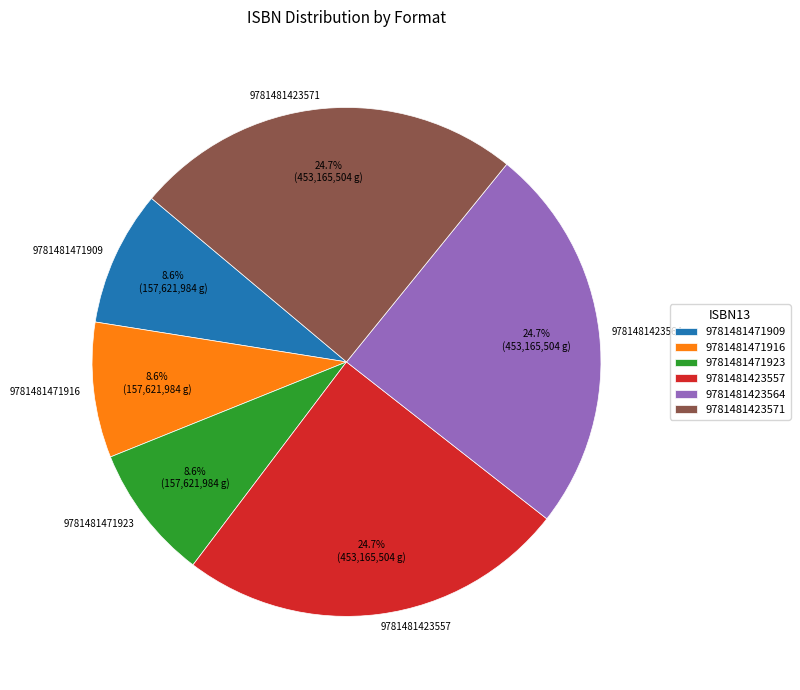

Do 9781481423557 and 9781481471909 together represent more than half of the pie?

No